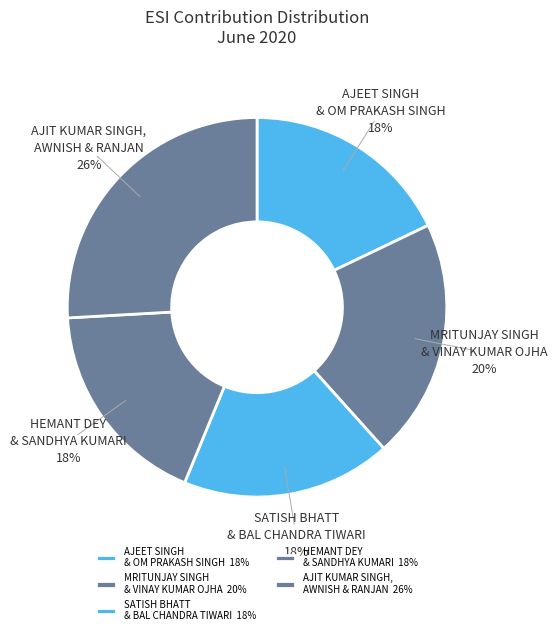

What percentage is the MRITUNJAY SINGH & VINAY KUMAR OJHA slice, to the nearest percent?

20%